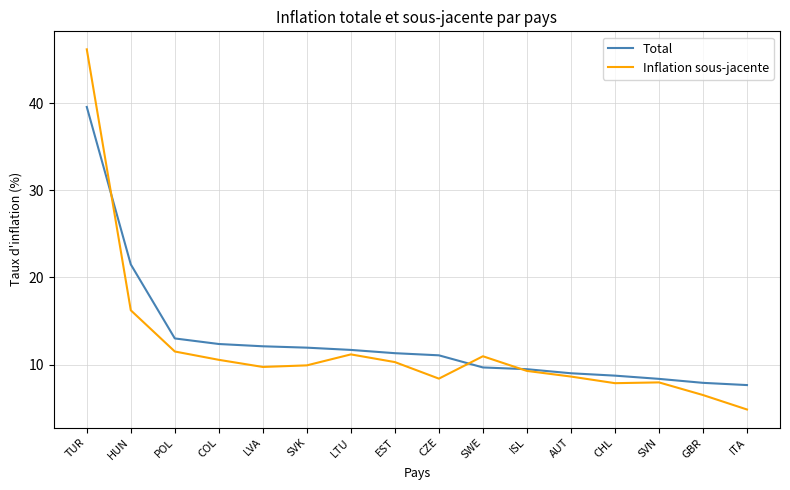

What is the sum of the Total values at COL and POL?

25.4